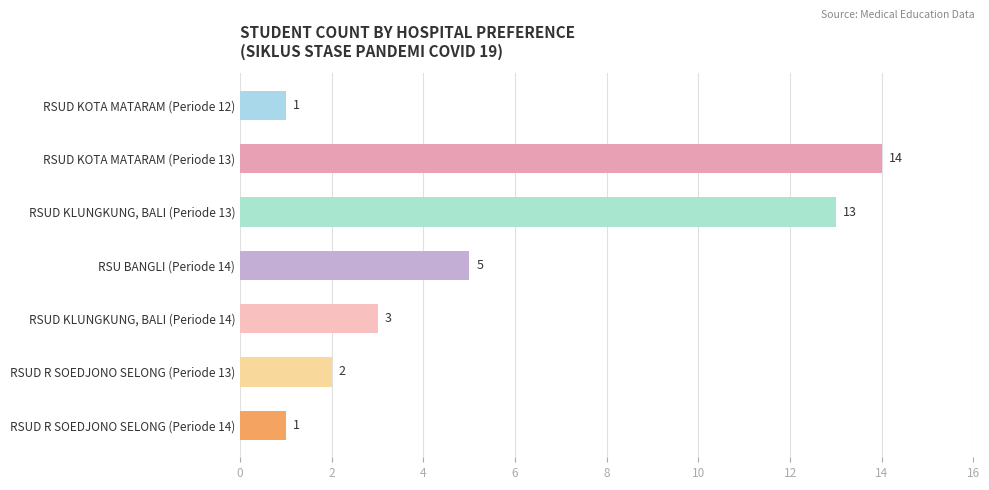

What is the ratio of the value at RSUD KLUNGKUNG, BALI (Periode 13) to the value at RSUD KOTA MATARAM (Periode 12)?

13.0